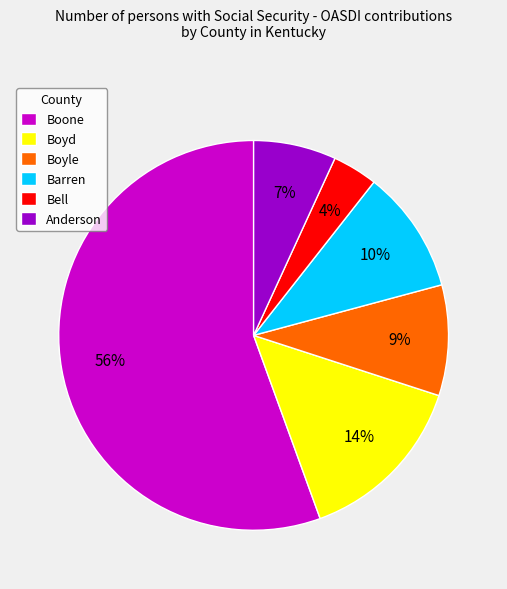

Is there any slice that represents more than half of the pie?

Yes